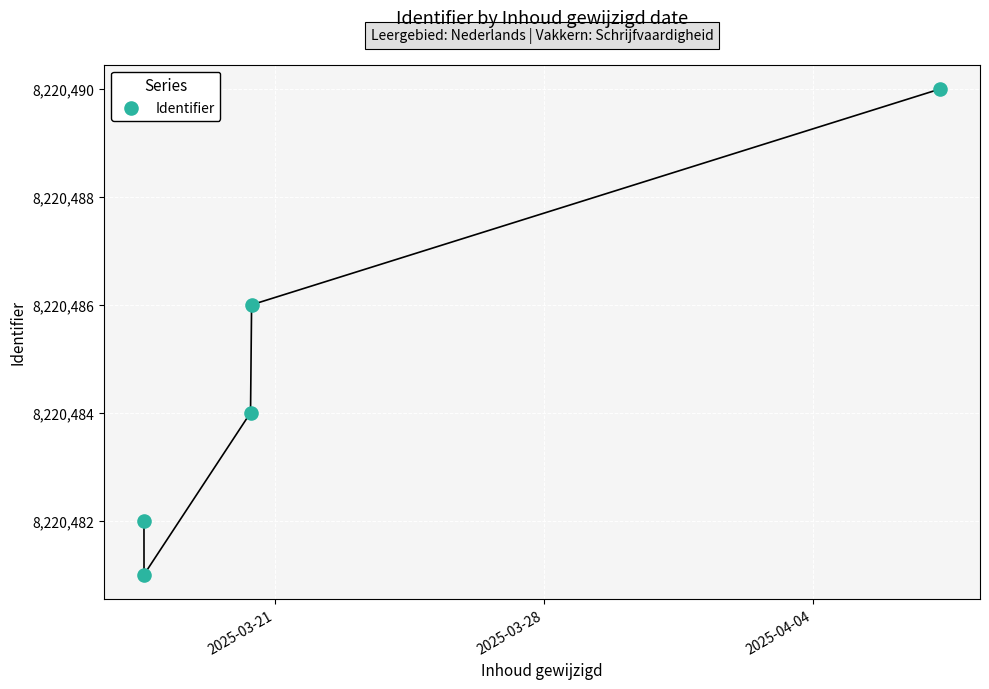

What is the range of Y values (max minus min)?

9